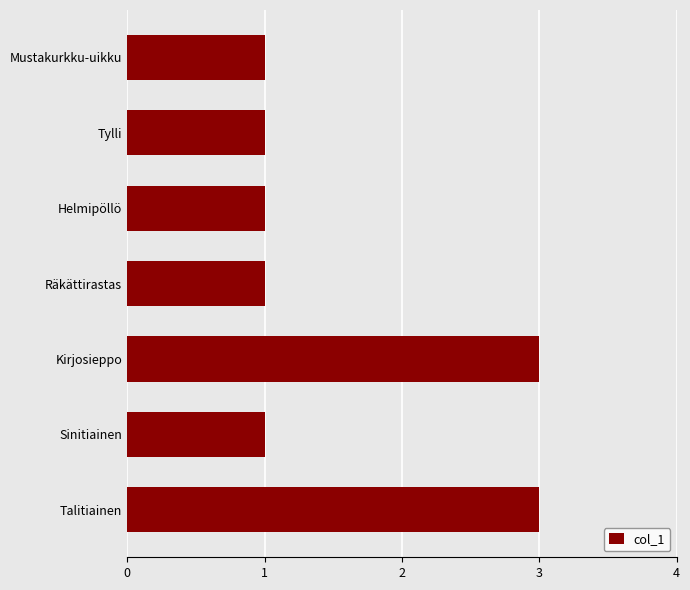

What is the greatest value displayed?

3